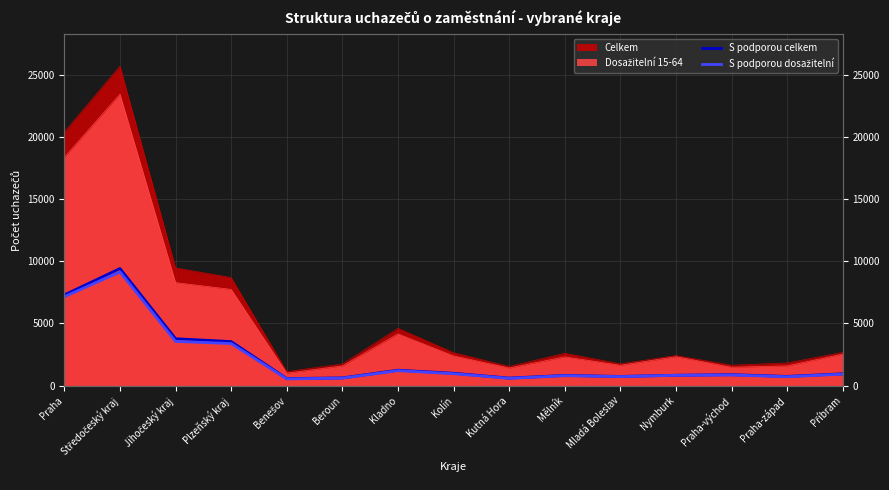

At which category does S podporou dosažitelní reach its first local valley?

Benešov